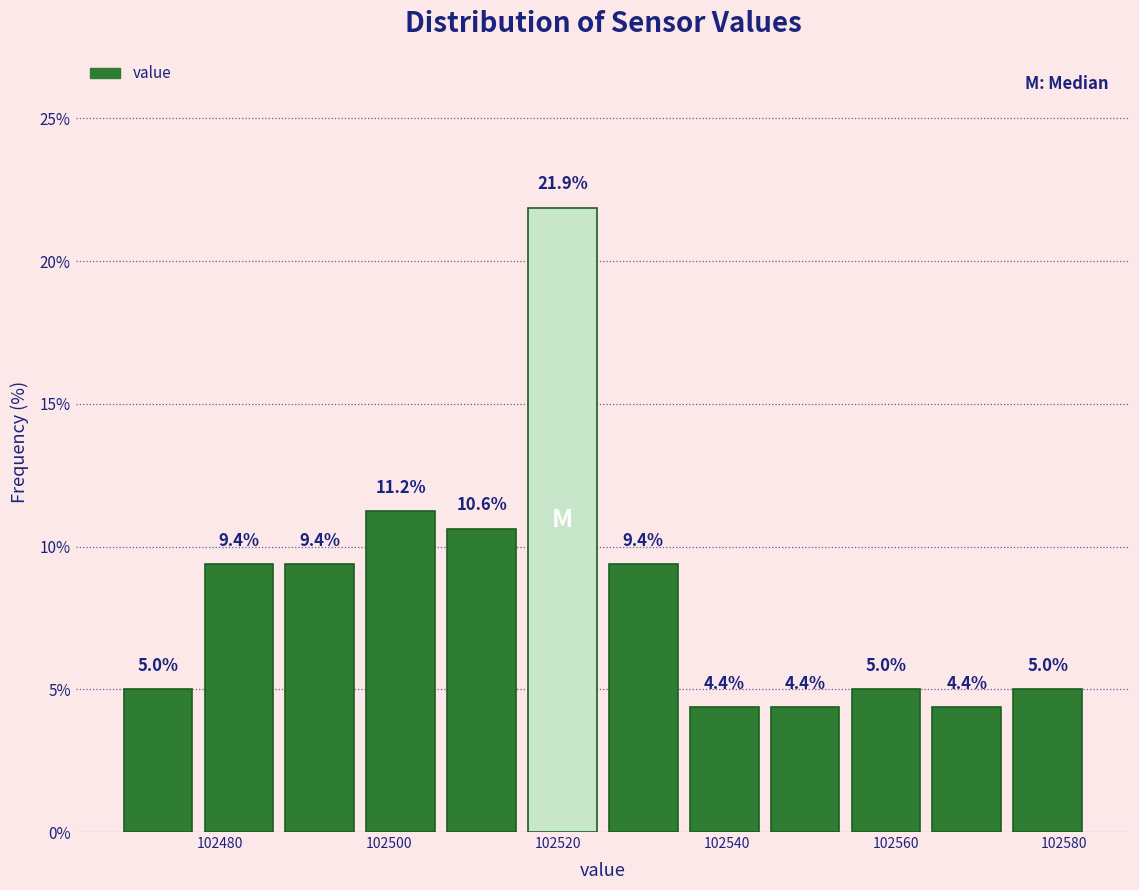

Which range on the x-axis has the tallest bar?

102516 to 102526